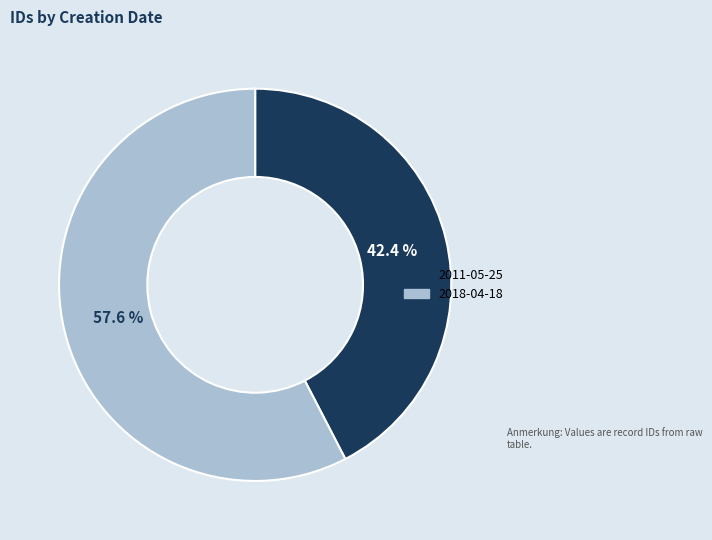

Is it true that 2018-04-18 is 70% of the pie?

False